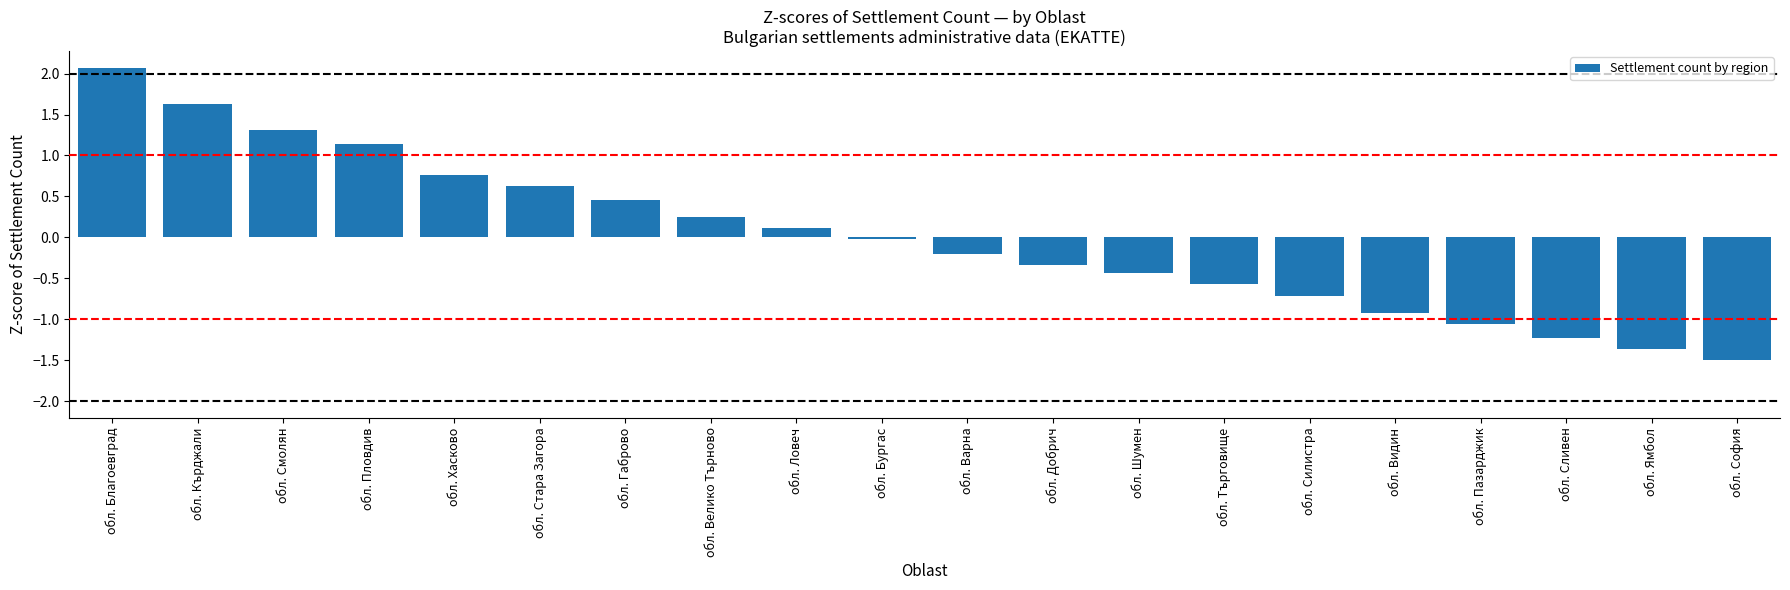

What is the difference between the maximum and minimum values?

3.6